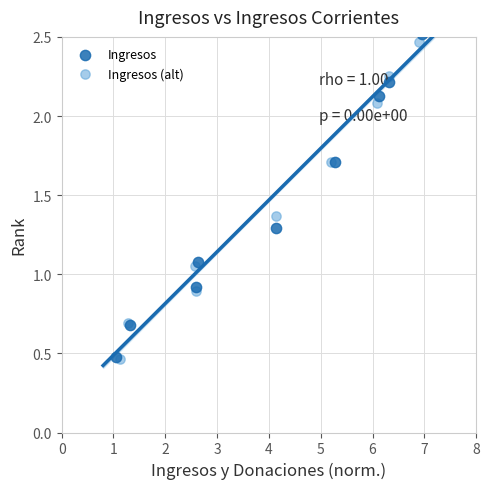

Which series has the largest Y range (max minus min)?

Ingresos